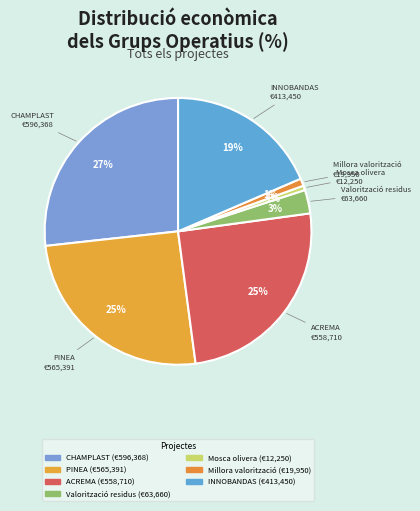

Combined, do ACREMA and Millora valorització account for over 50%?

No